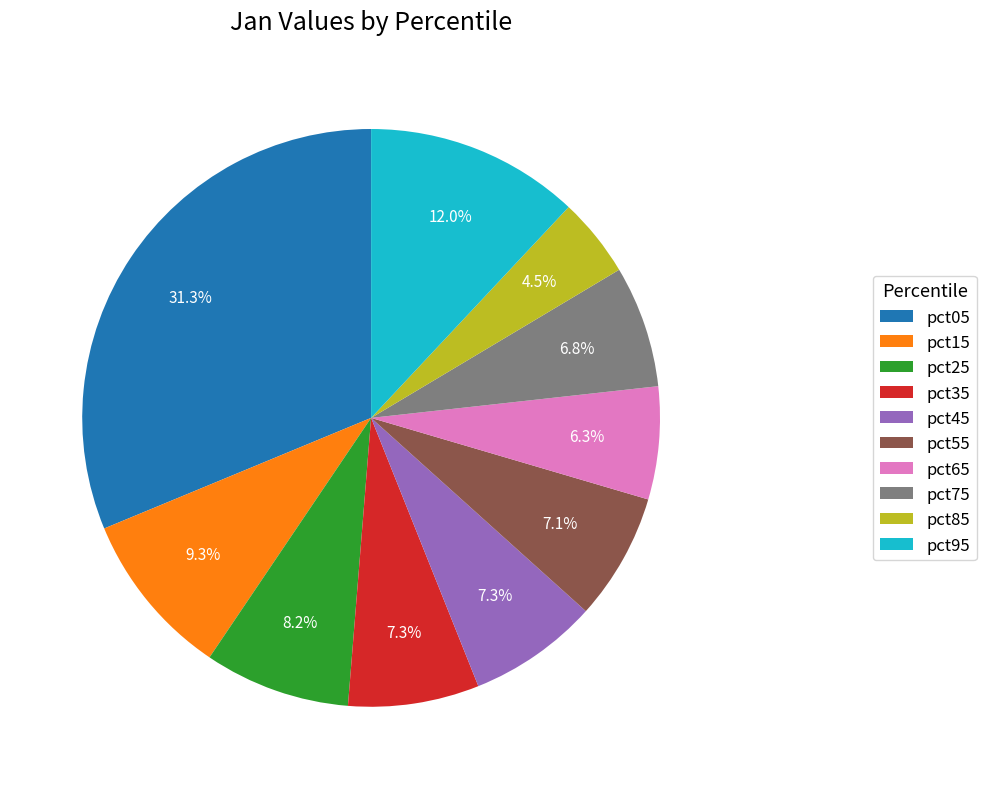

Is pct35 the majority of the pie?

No